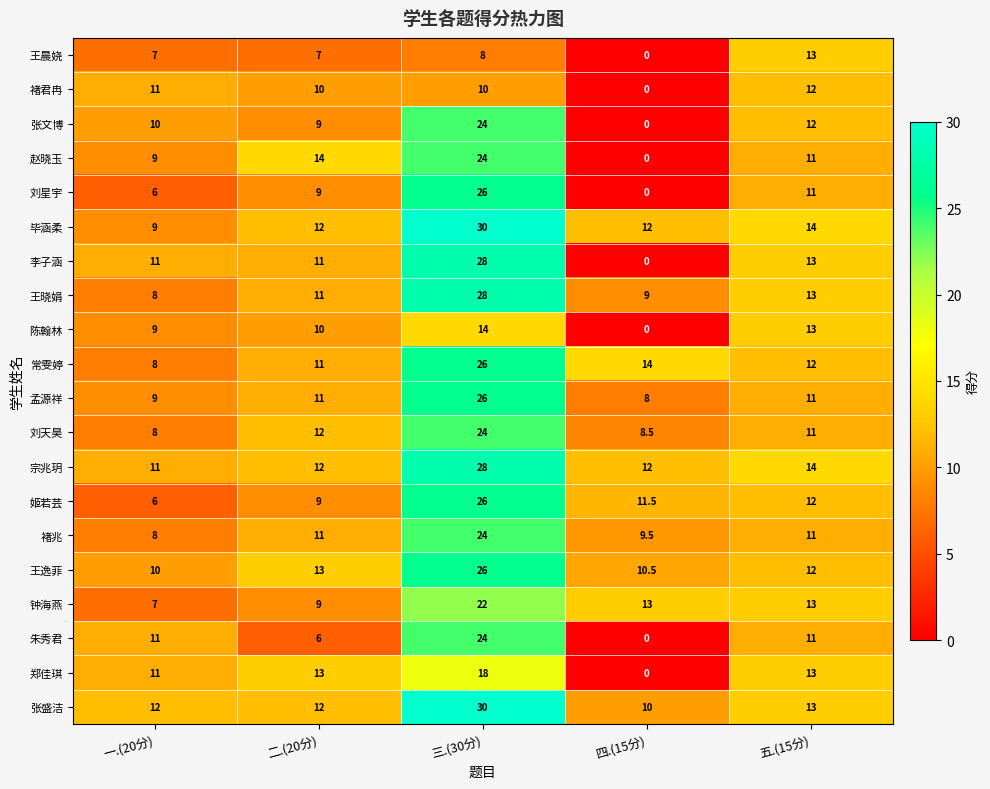

Where does the 王逸菲 series first go above 12?

二.(20分)